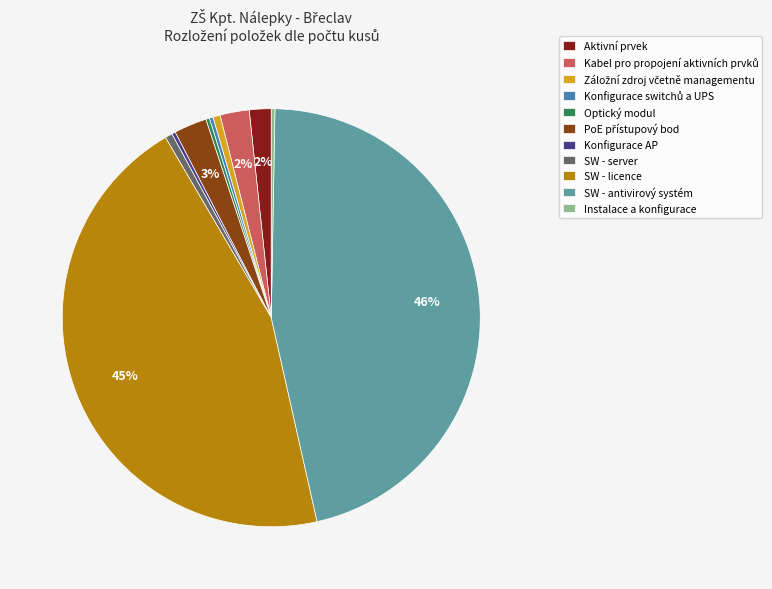

Which slice is the largest?

SW - antivirový systém